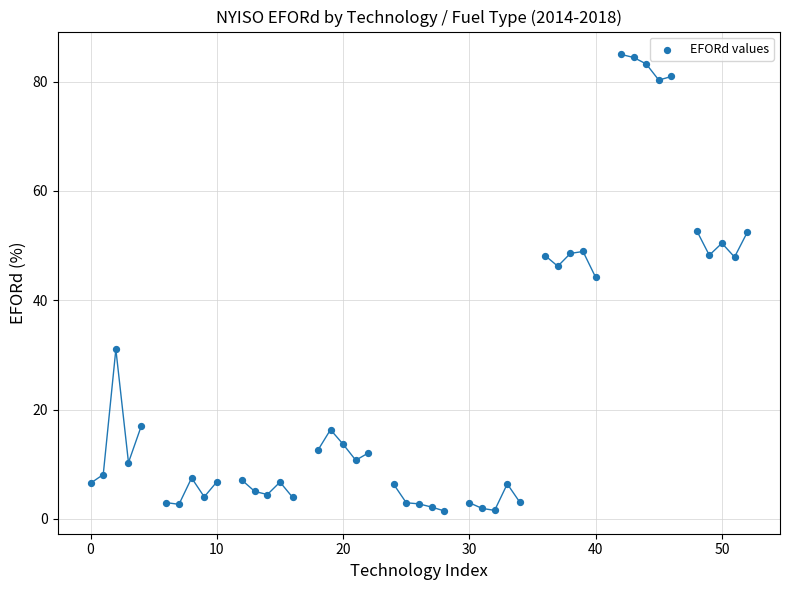

What Y value in the scatter plot is closest to 43?

44.2